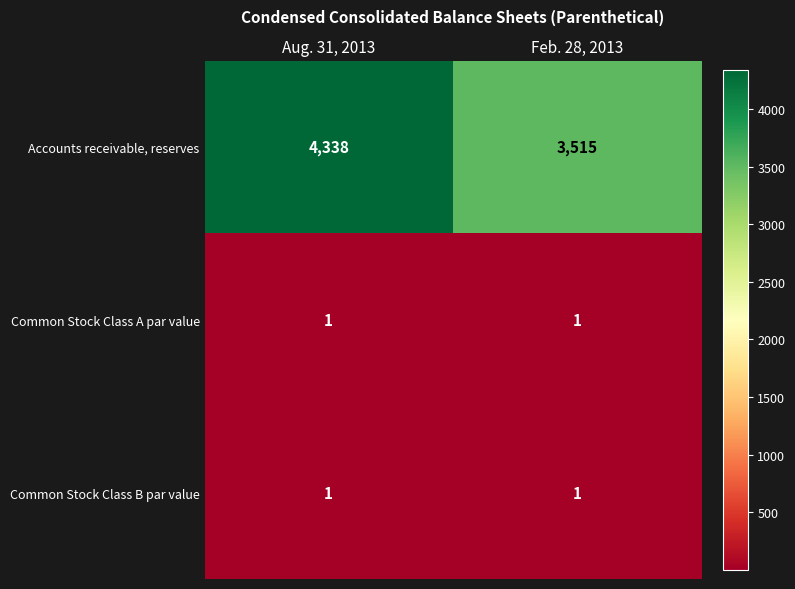

What is the minimum value shown in the chart?

1